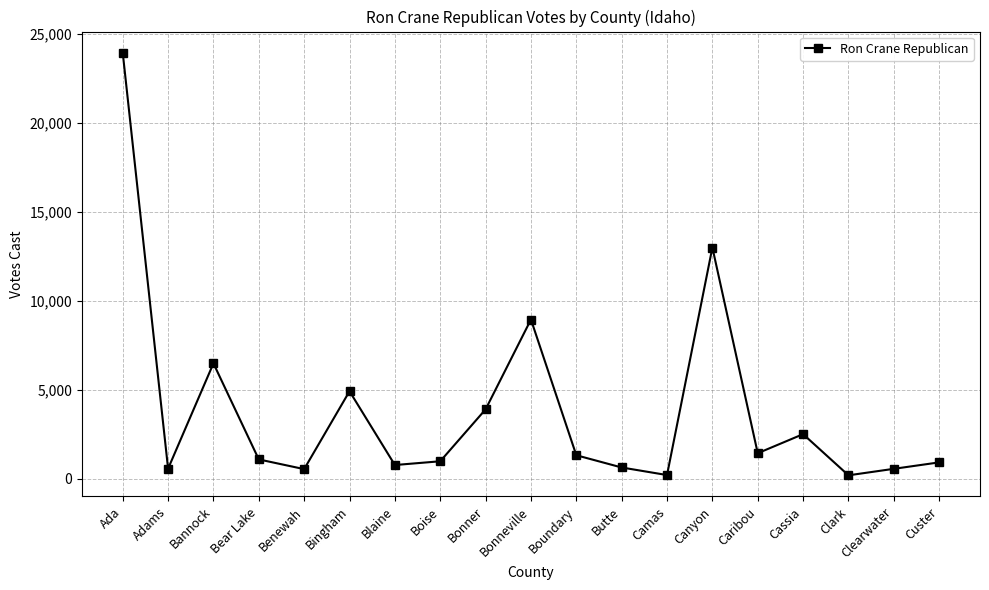

At which category does the chart reach its peak across all series?

Ada